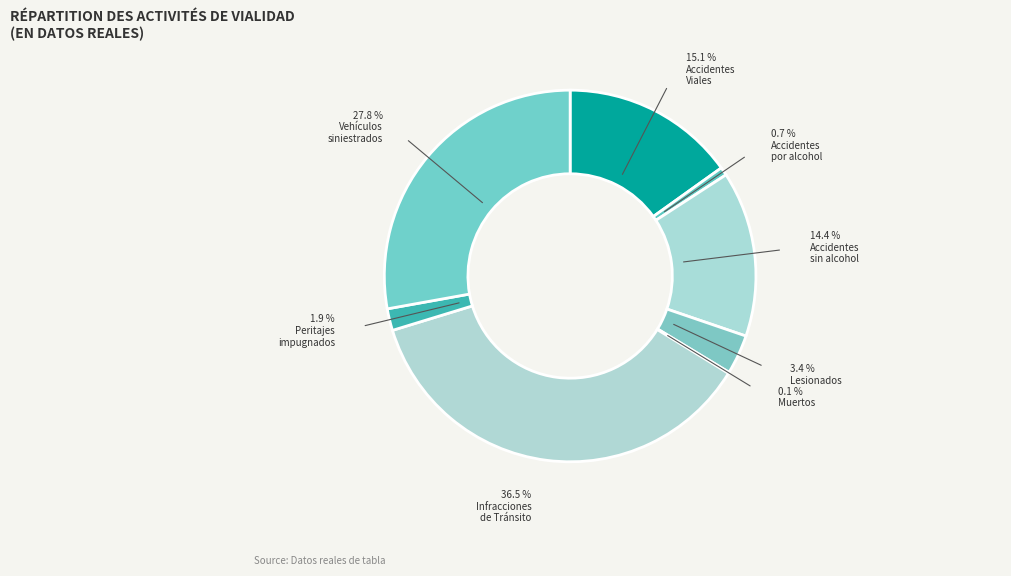

What portion of the pie excludes # Muertos?

99.9%